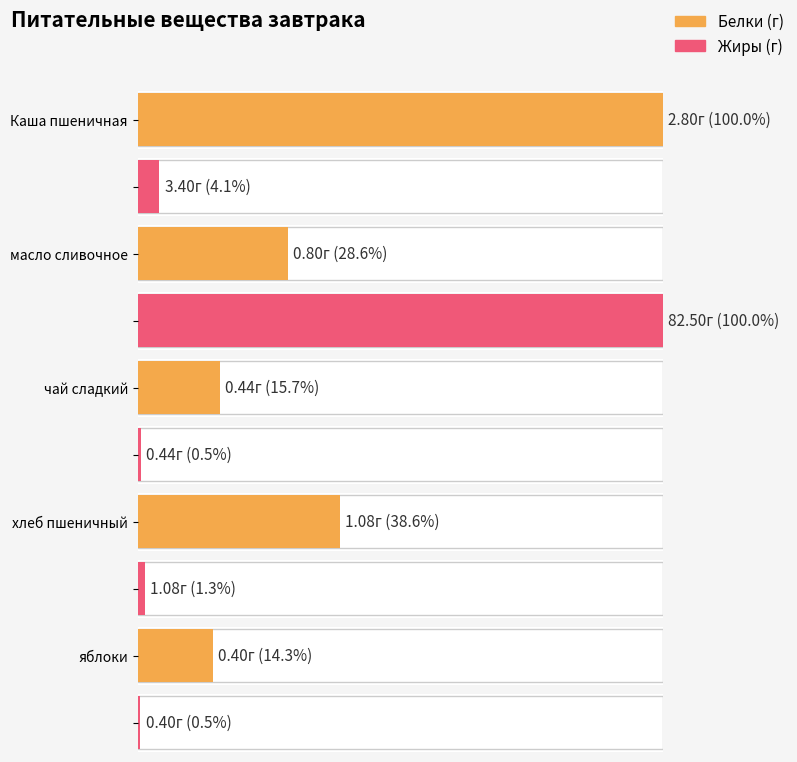

Does the chart contain any negative values?

No